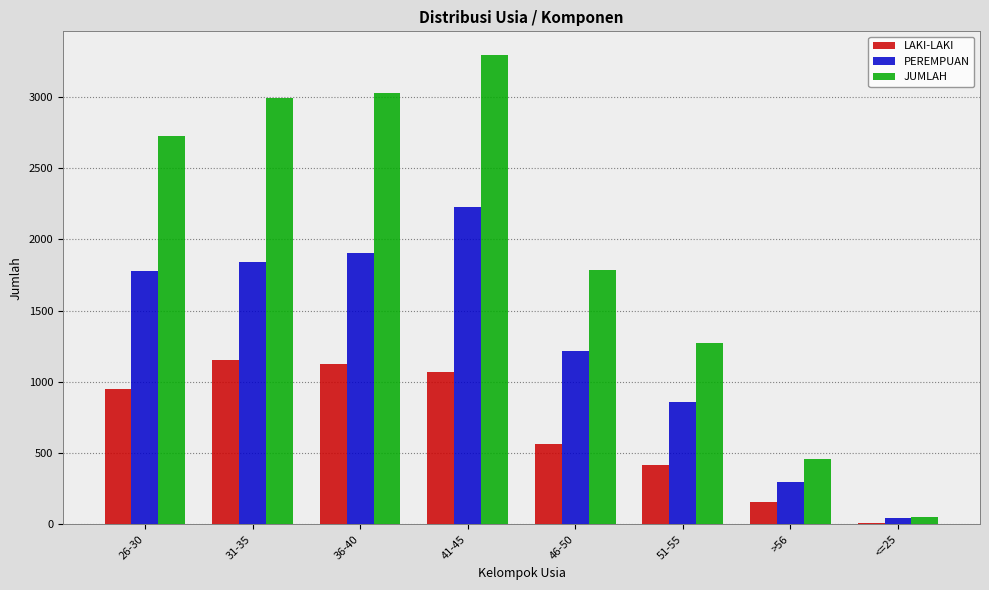

Reading left to right, extract all data points from this chart.

LAKI-LAKI: 26-30=950	31-35=1151	36-40=1124	41-45=1070	46-50=567	51-55=419	>56=159	<=25=12
PEREMPUAN: 26-30=1777	31-35=1844	36-40=1902	41-45=2225	46-50=1217	51-55=856	>56=300	<=25=43
JUMLAH: 26-30=2727	31-35=2995	36-40=3026	41-45=3295	46-50=1784	51-55=1275	>56=459	<=25=55